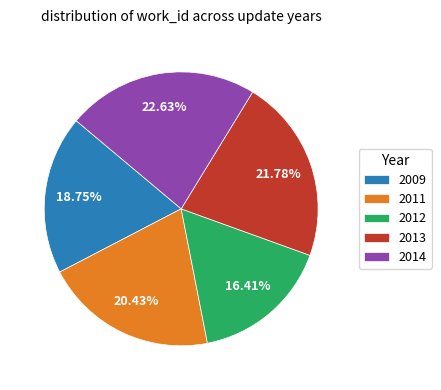

Does 2009 represent more than half of the total?

No